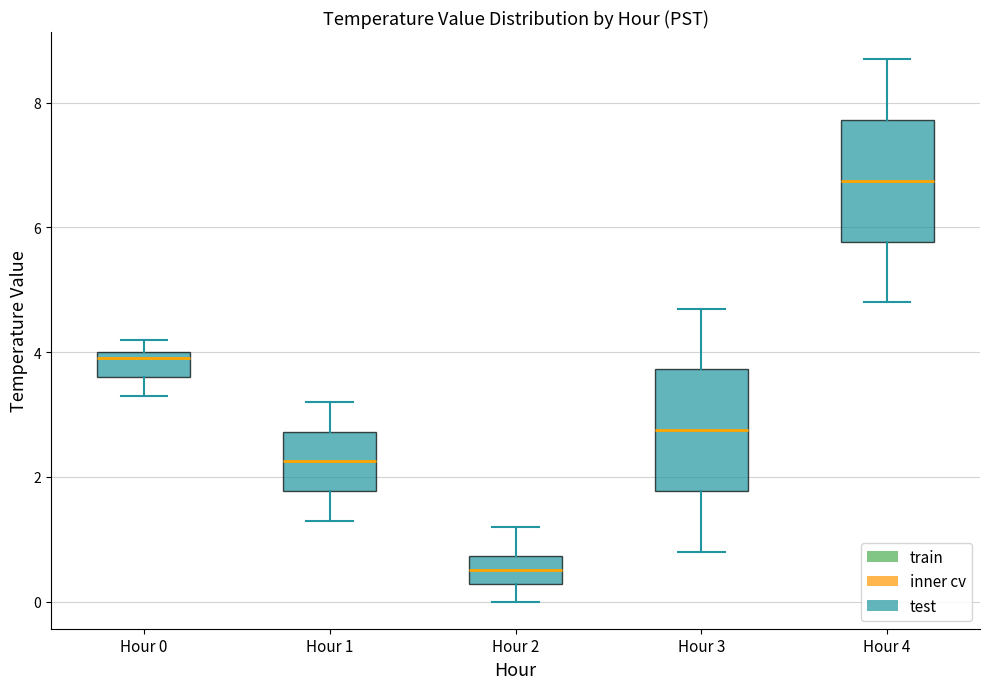

Where is the lower edge of the box for Hour 4 on the y-axis? The values are not printed on the chart, so give them approximately, as read against the axis.

5.8